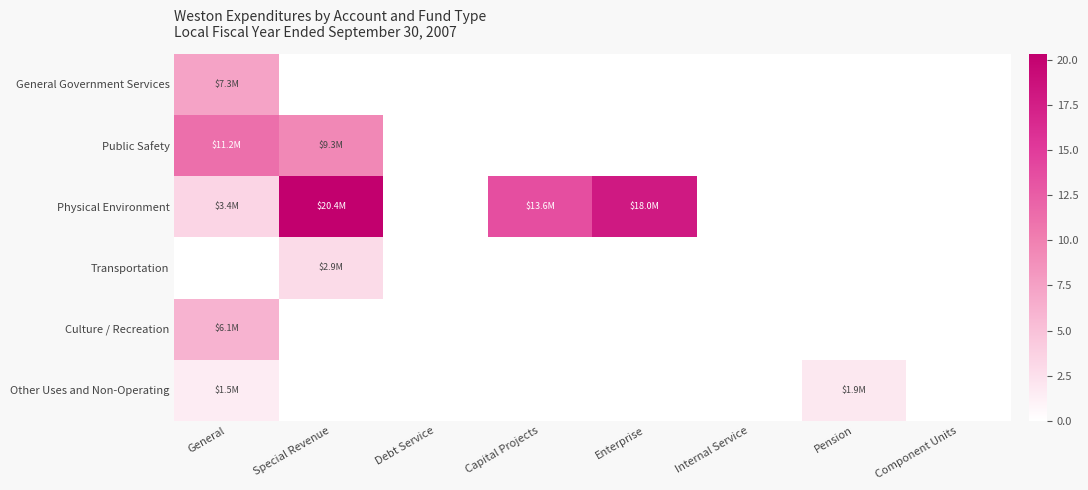

Which series has the largest range (max minus min)?

Physical Environment